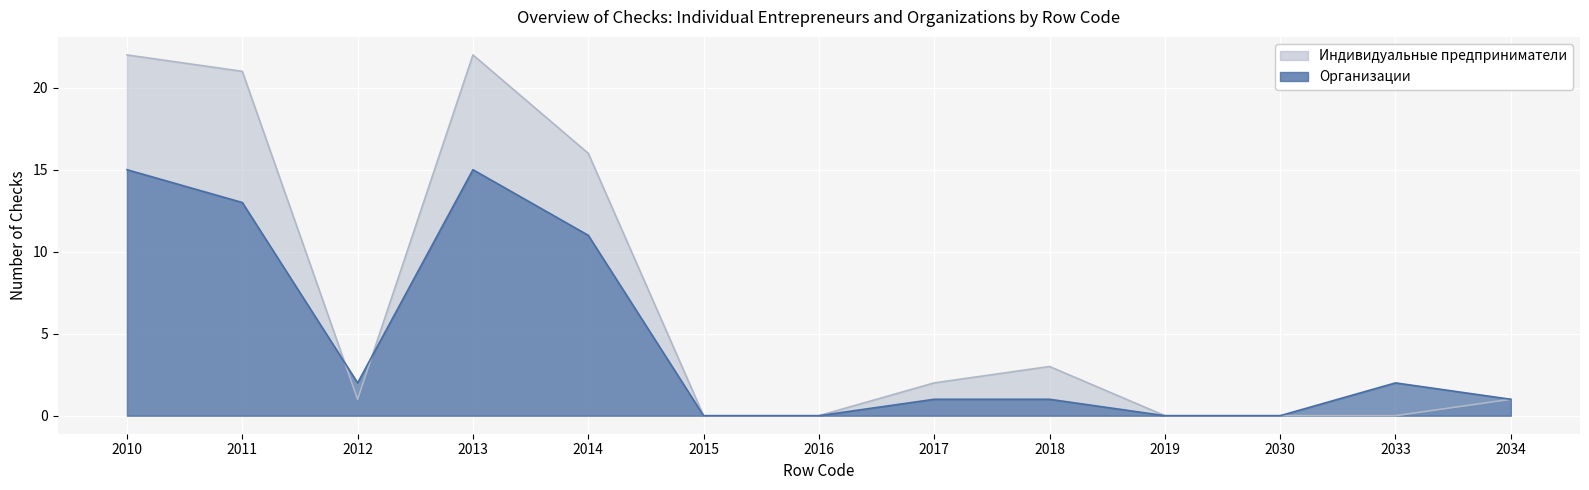

What is the greatest value displayed?

22